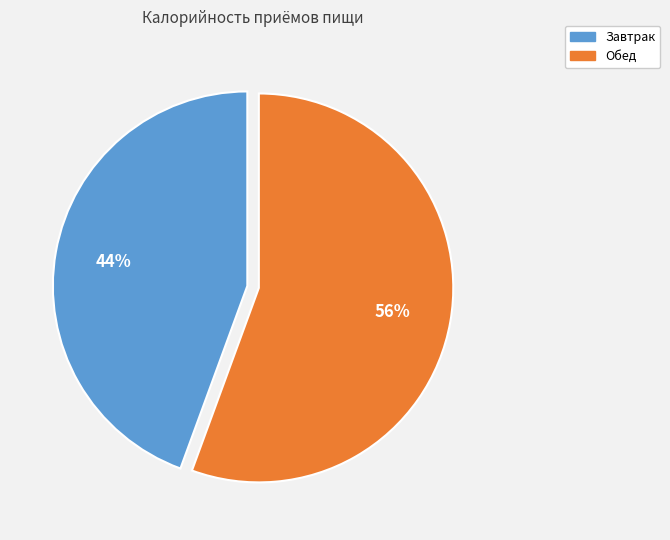

The Обед slice represents 61% of the pie. True or false?

False